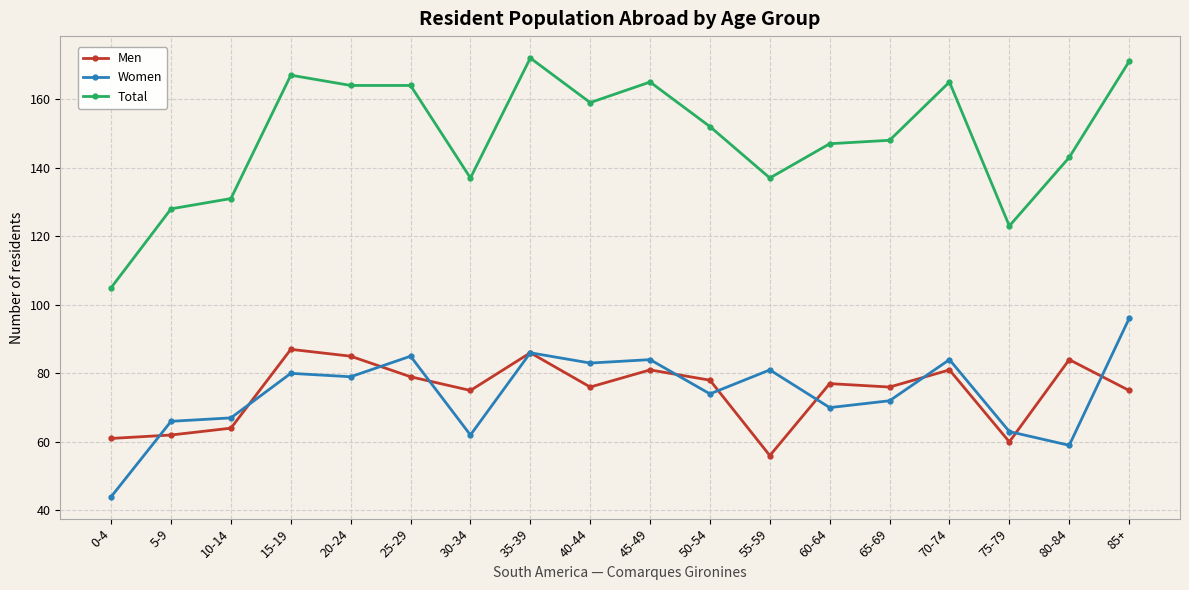

How many lines are shown in the chart?

3